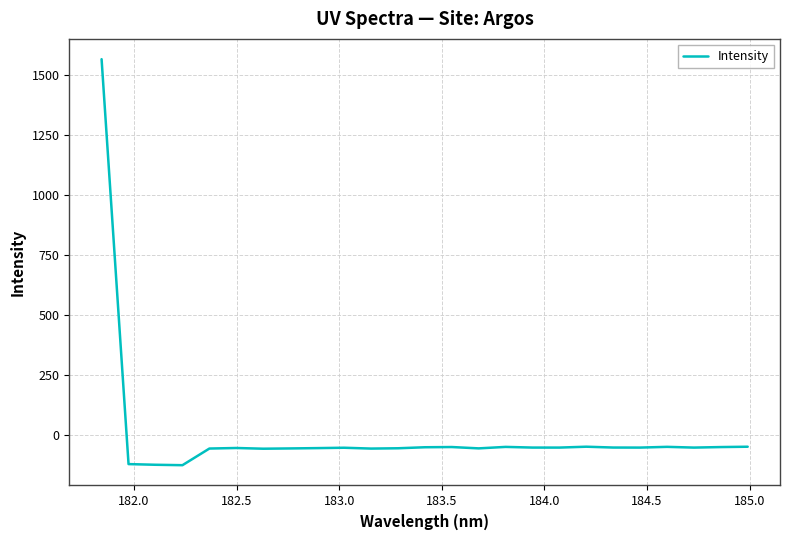

What is the smallest value displayed?

-124.1